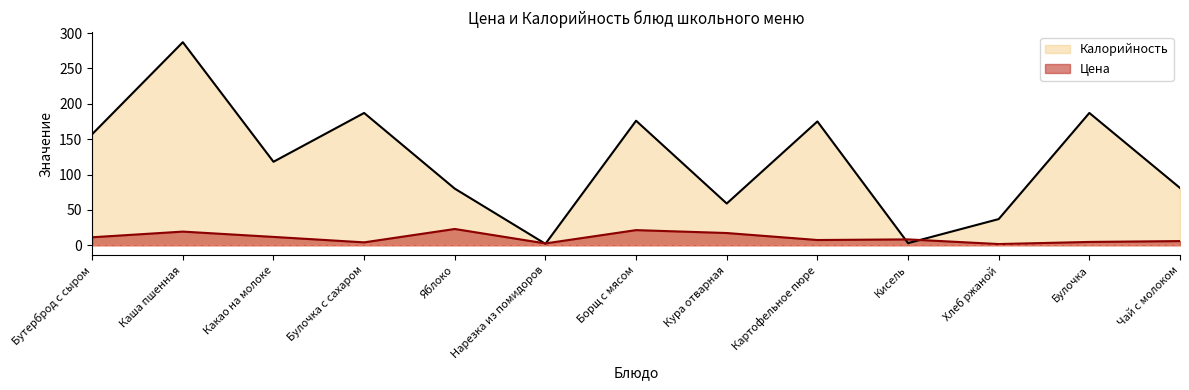

How many series are shown in this chart?

2